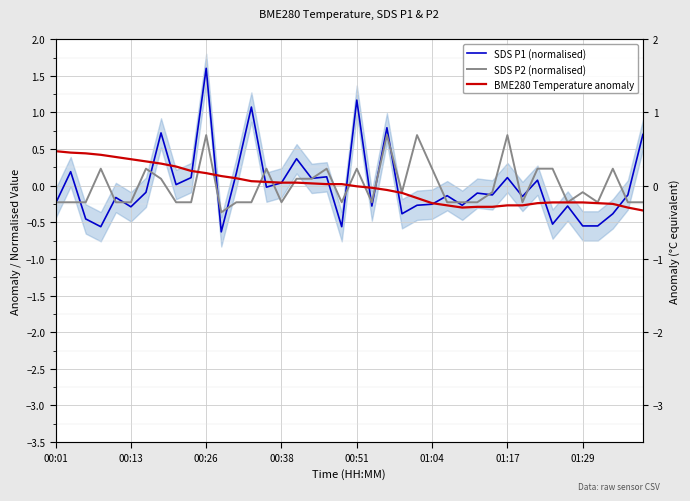

Does the chart display data point markers on the line(s)?

No